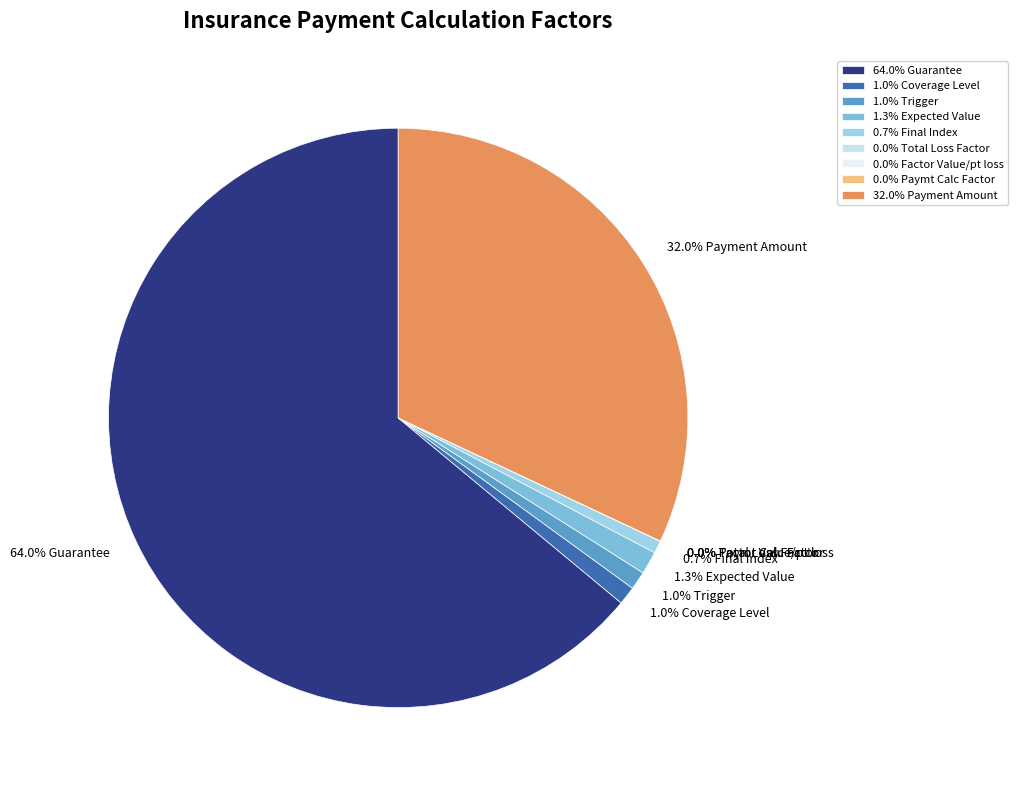

What is the majority slice?

64.0% Guarantee